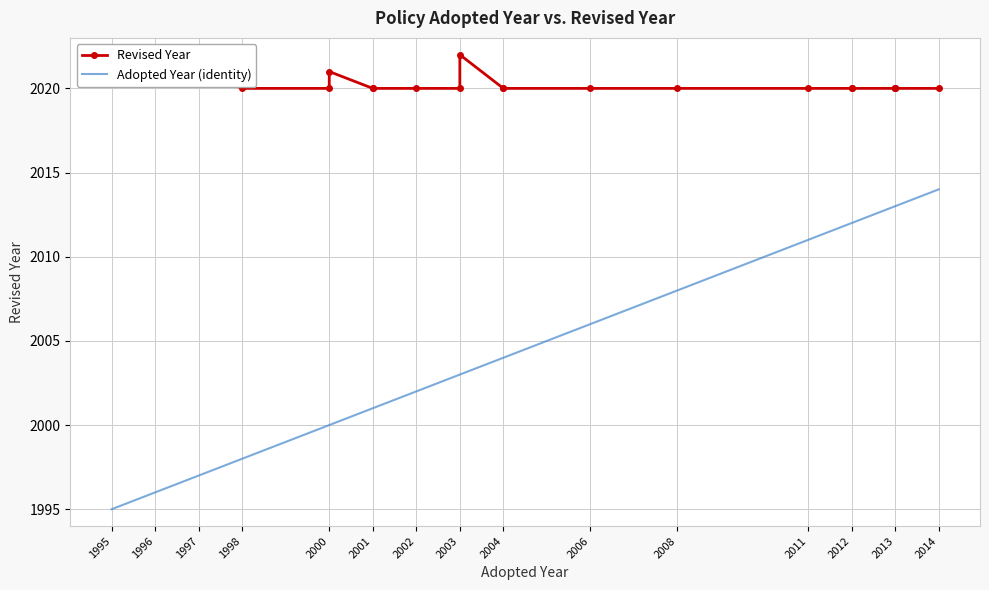

Which series has the largest total across all categories?

Revised